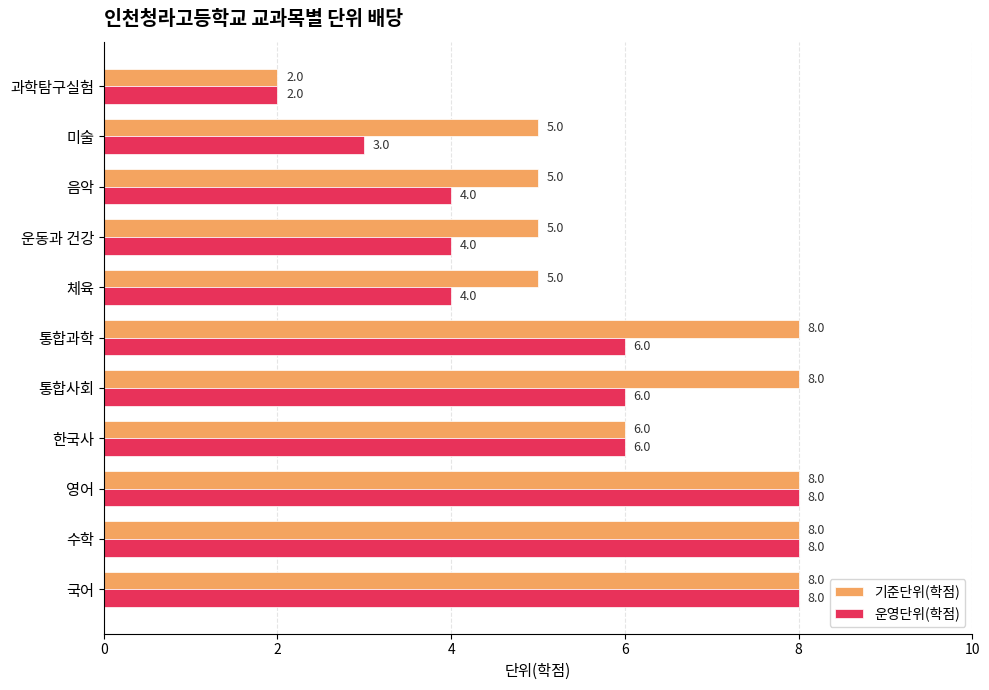

Which series changed the most between 통합과학 and 음악?

기준단위(학점)